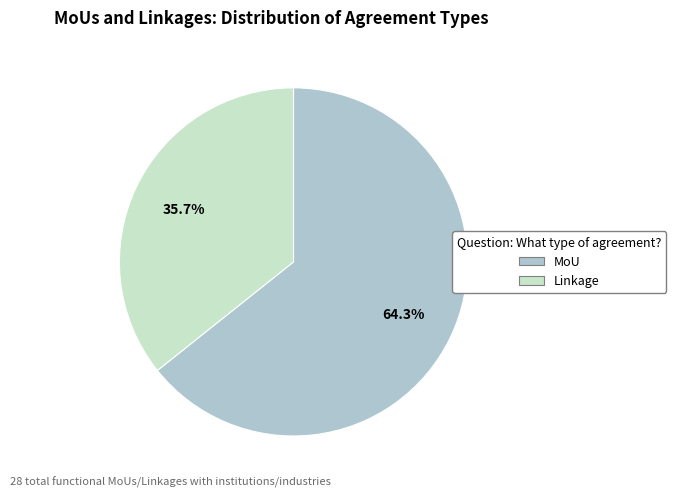

To the nearest percent, what is the combined percentage of Linkage and MoU?

100%